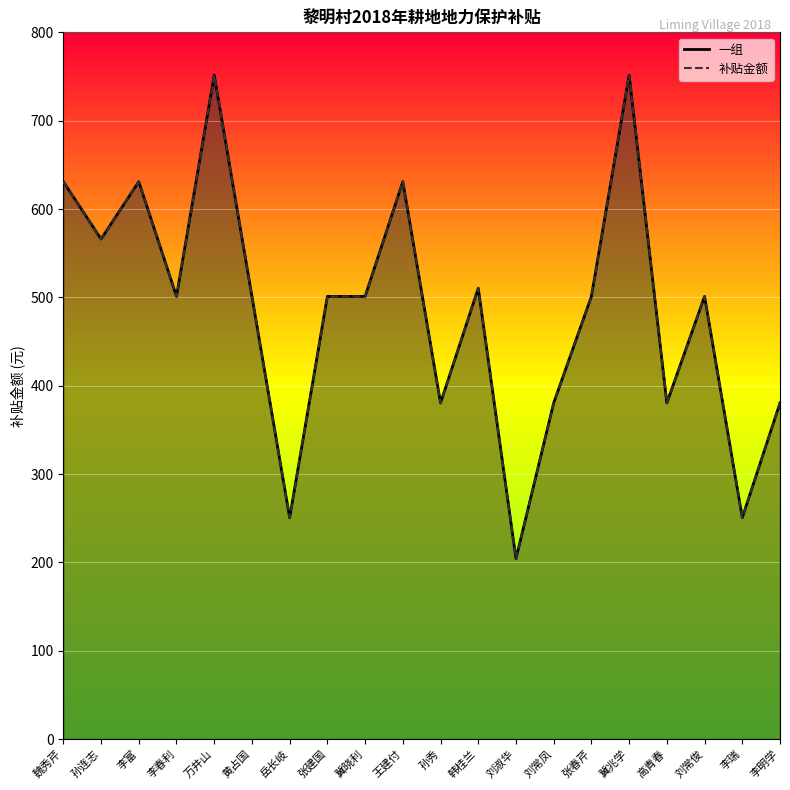

True or false: 一组_line has a value of 501.1 at 冀晓利.

True